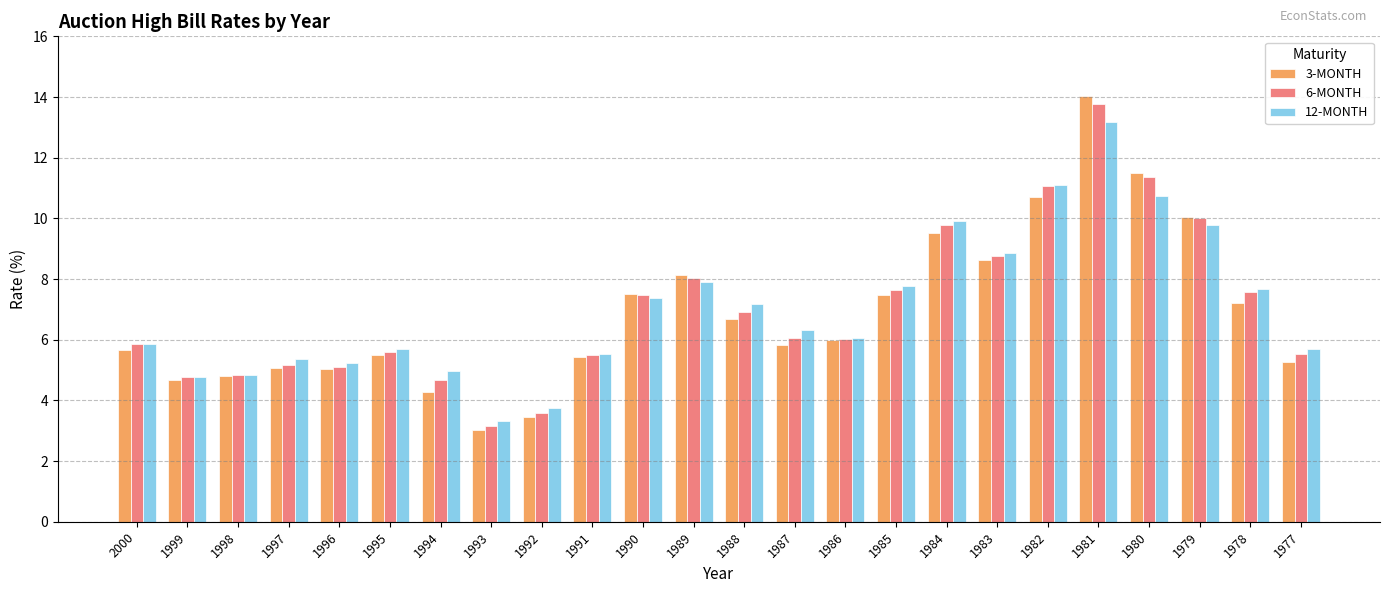

At which category is the sum across all series the highest?

1981